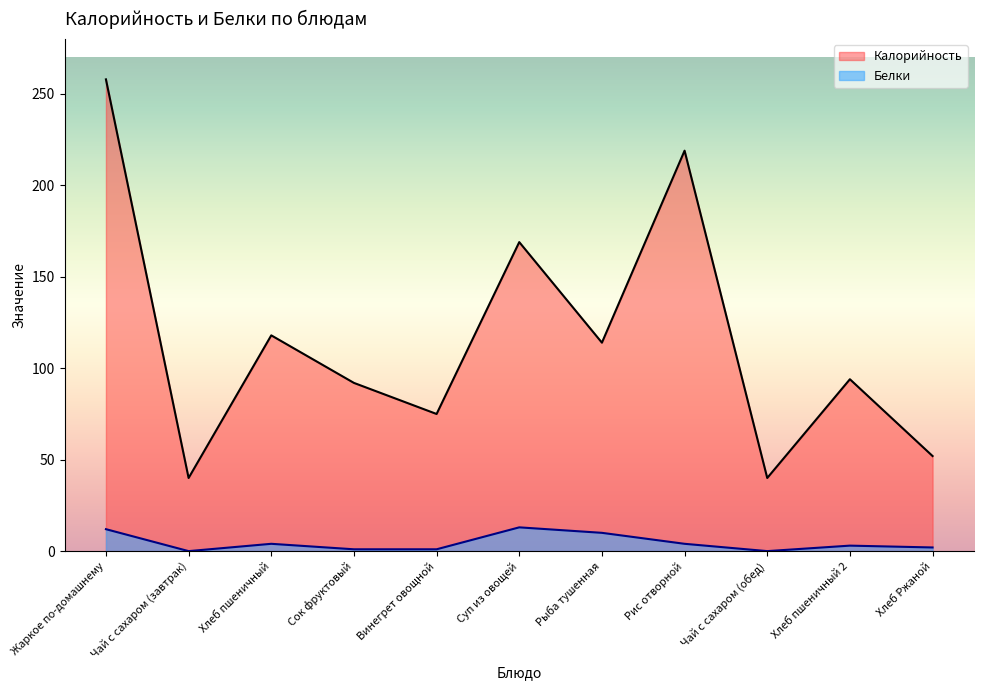

Reading left to right, extract all data points from this chart.

Калорийность: 258	40	118	92	75	169	114	219	40	94	52
Белки: 12	0	4	1	1	13	10	4	0	3	2